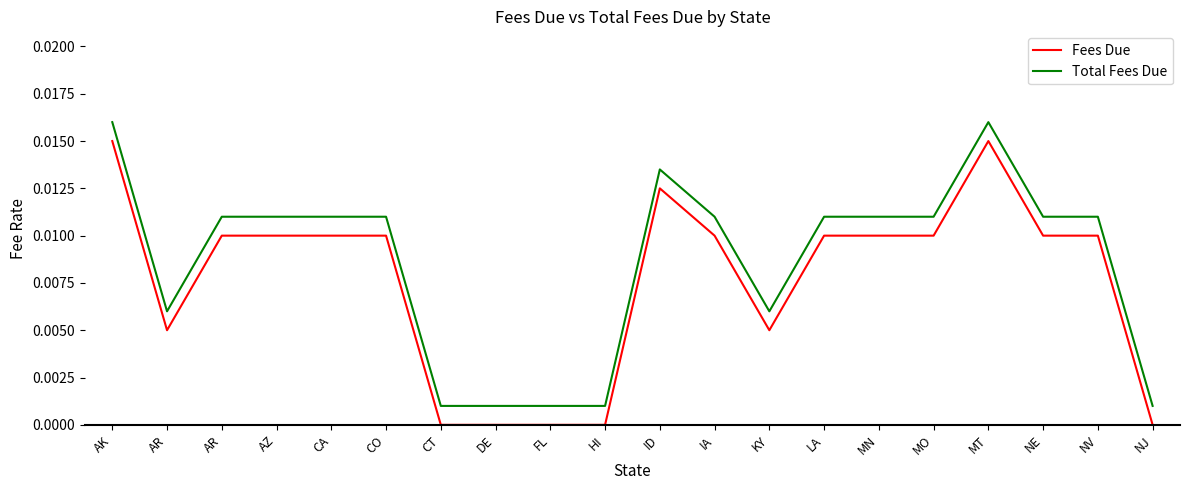

List the labels in order of Total Fees Due value, largest first.

AK, MT, ID, AR, AZ, CA, CO, IA, LA, MN, MO, NE, NV, AR, KY, CT, DE, FL, HI, NJ